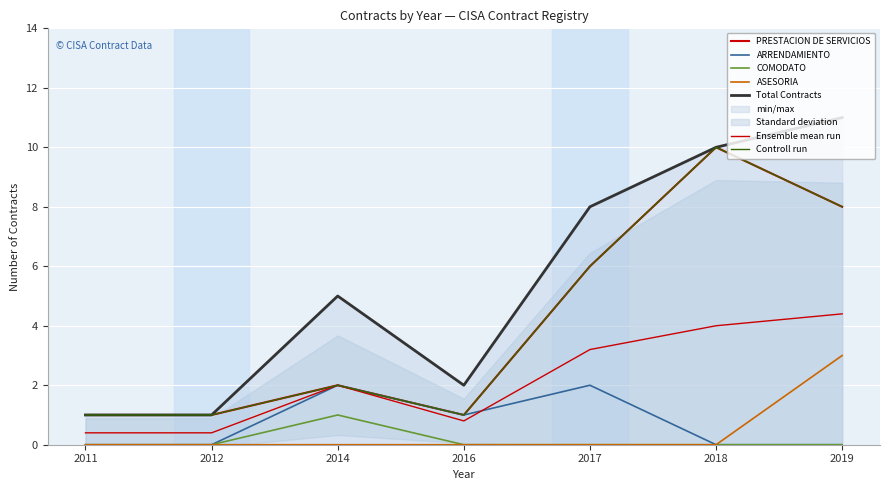

Reading left to right, transcribe all the data shown in this chart.

PRESTACION DE SERVICIOS: 1	1	2	1	6	10	8
ARRENDAMIENTO: 0	0	2	1	2	0	0
COMODATO: 0	0	1	0	0	0	0
ASESORIA: 0	0	0	0	0	0	3
Total Contracts: 1	1	5	2	8	10	11